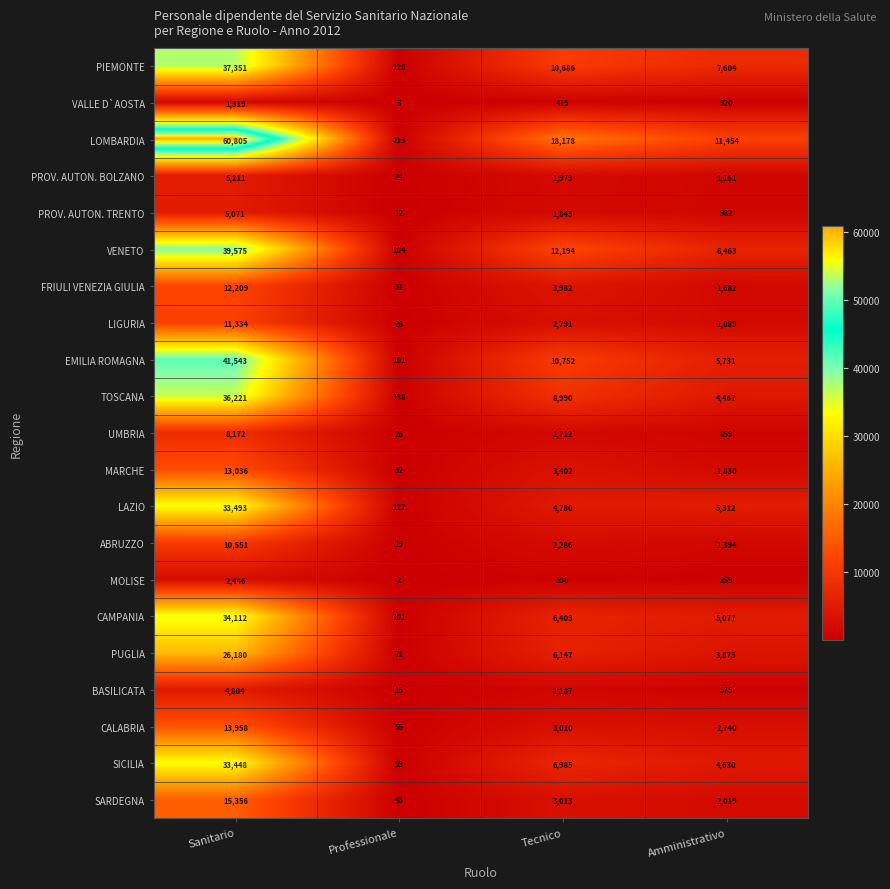

What is the lowest value of the SARDEGNA series?

43